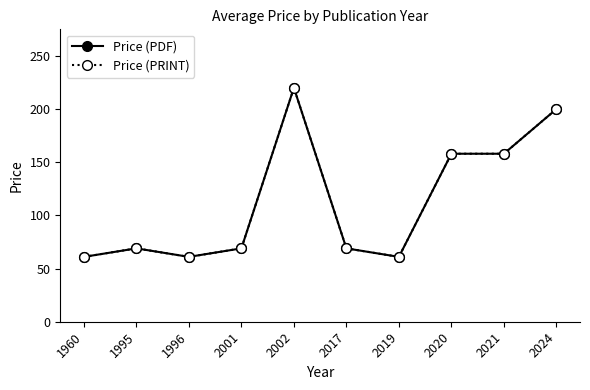

List the labels in order of Price (PRINT) value, smallest first.

1960, 1996, 2019, 1995, 2001, 2017, 2020, 2021, 2024, 2002